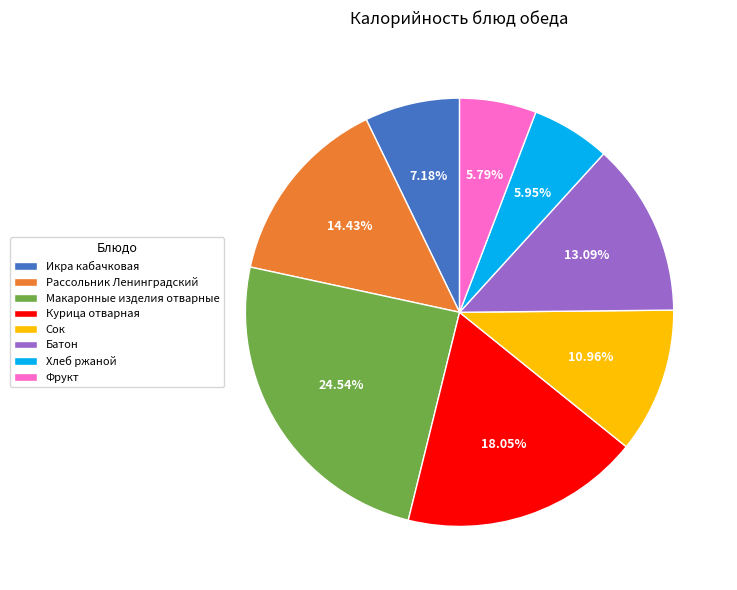

Is Сок the majority of the pie?

No